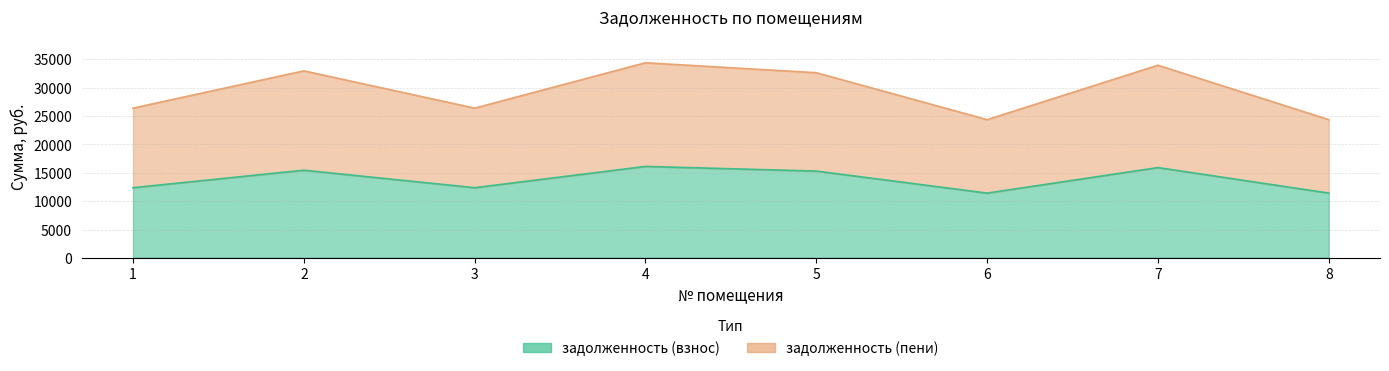

How many interior local valleys does the задолженность (пени) series have?

2